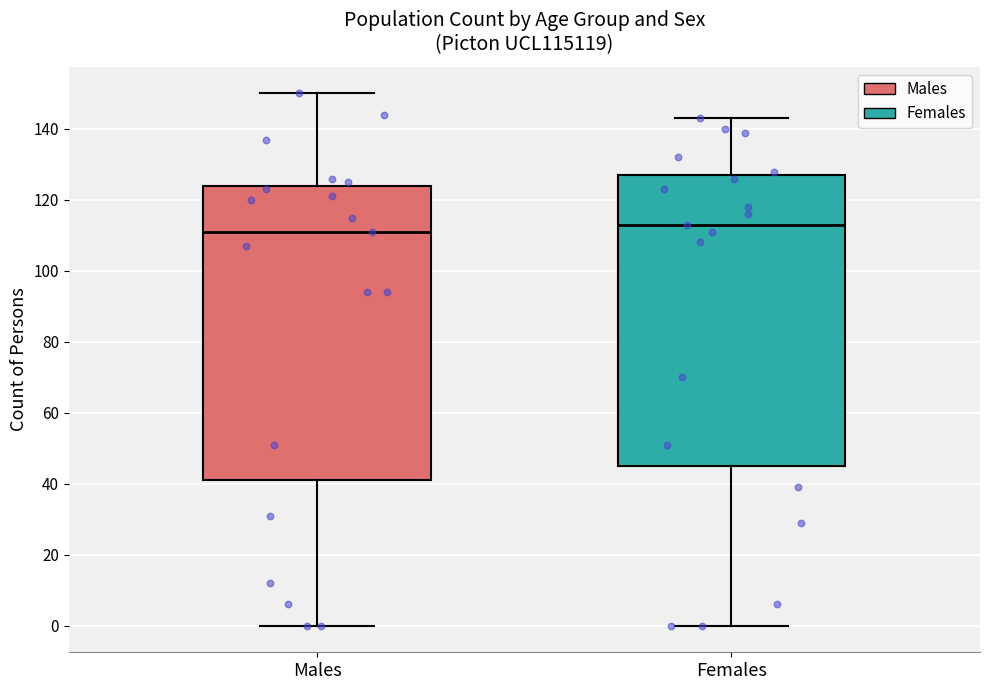

Where is the upper edge of the box for Females on the y-axis? The values are not printed on the chart, so give them approximately, as read against the axis.

128